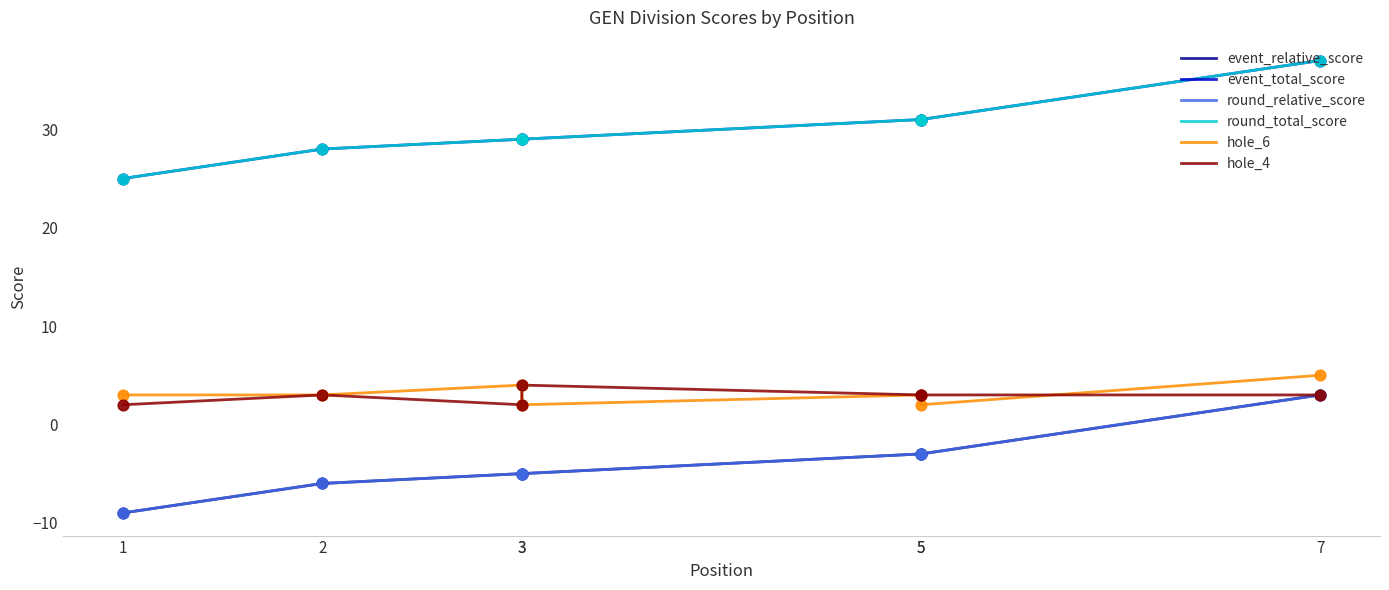

Which series has the widest spread of Y values?

event_relative_score